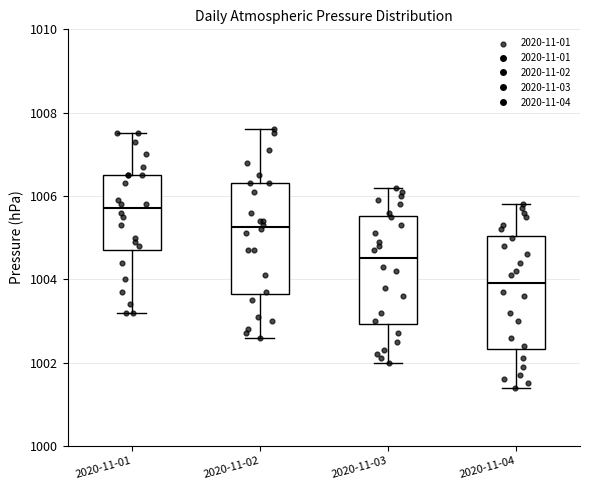

Reading left to right, read every box against the y-axis: the position of its median line, the range the box covers, and the ends of its whiskers. The values are not printed on the chart, so give them approximately, as read against the axis.

2020-11-01: median 1005.8, box 1004.8 to 1006.6, whiskers 1003.2 to 1007.6
2020-11-02: median 1005.2, box 1003.6 to 1006.4, whiskers 1002.6 to 1007.6
2020-11-03: median 1004.6, box 1003.0 to 1005.6, whiskers 1002.0 to 1006.2
2020-11-04: median 1004.0, box 1002.4 to 1005.0, whiskers 1001.4 to 1005.8